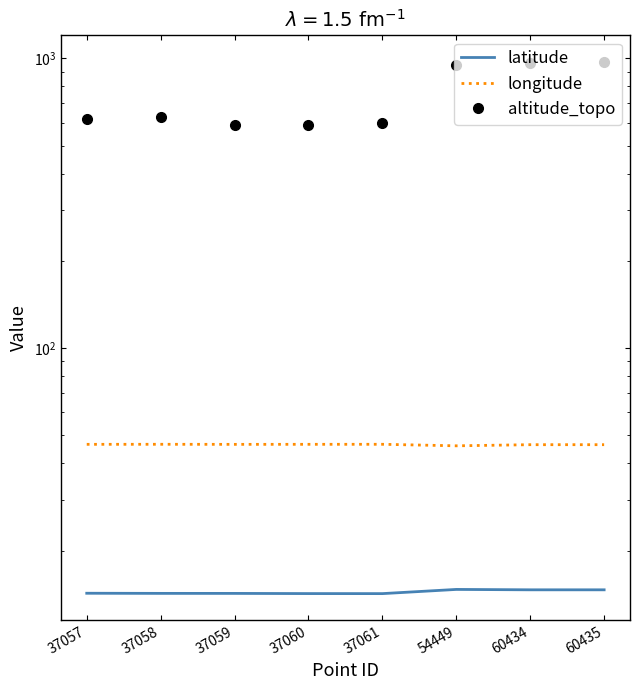

At which category does latitude reach its first local valley?

37061